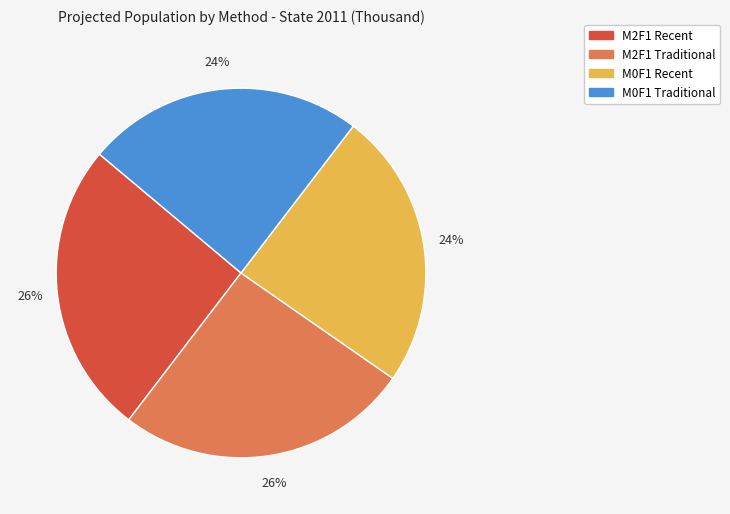

How many segments does this pie chart have?

4